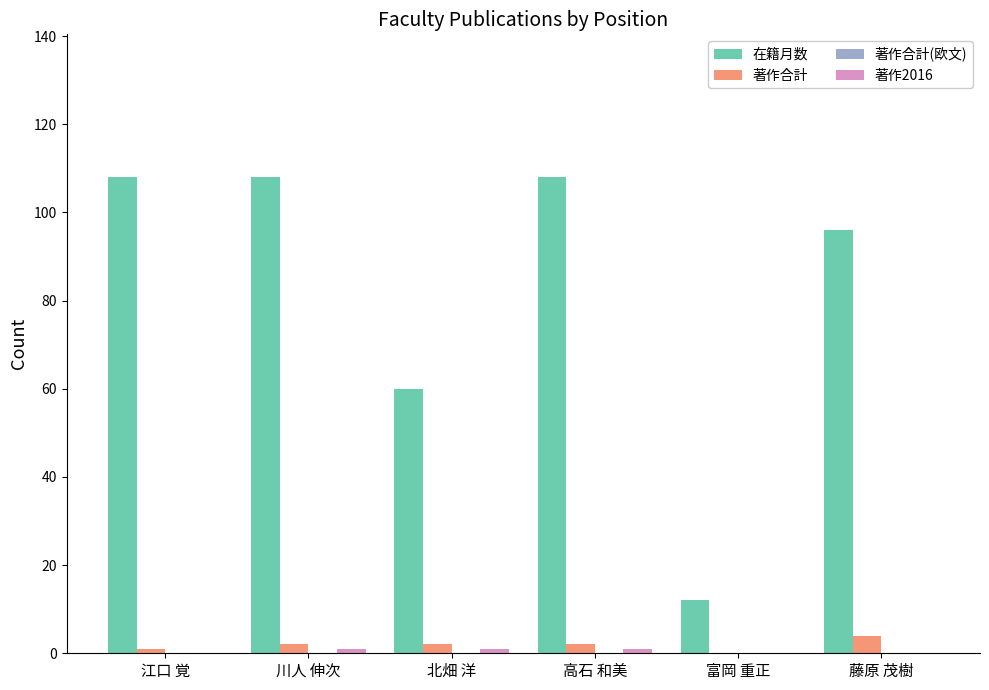

What is the sum of the 著作合計 values at 高石 和美 and 北畑 洋?

4